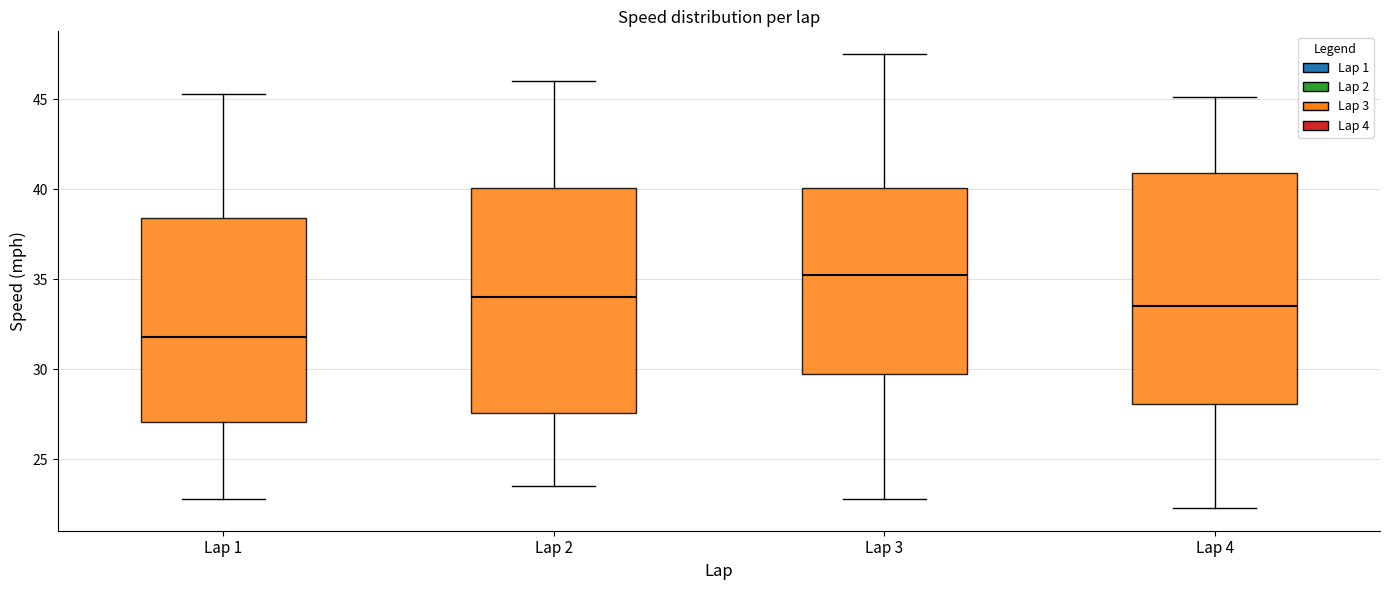

Where does the lower whisker of the box for Lap 2 end on the y-axis? The values are not printed on the chart, so give them approximately, as read against the axis.

23.5